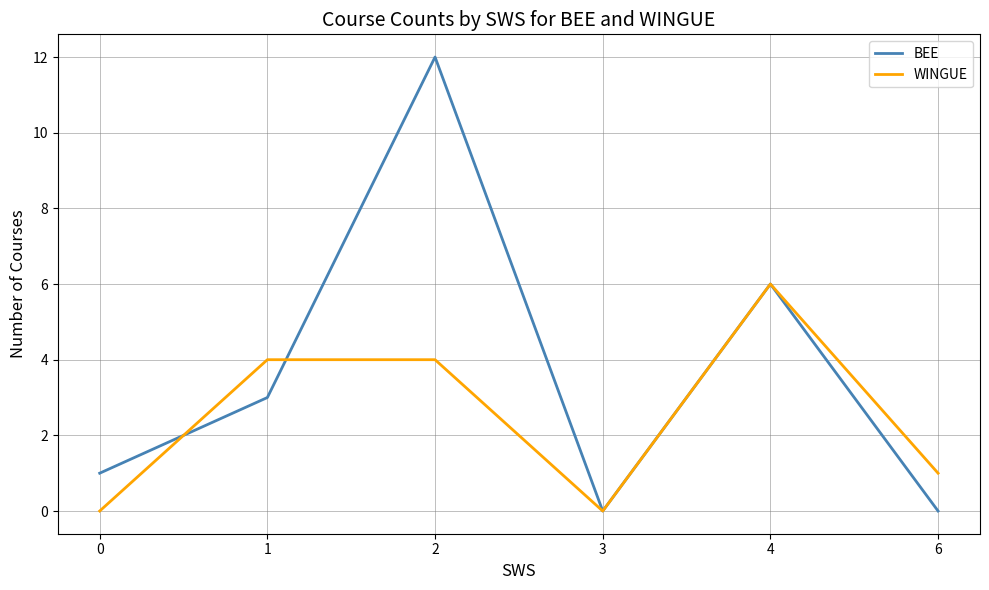

Between 2 and 6, which series saw the biggest shift?

BEE